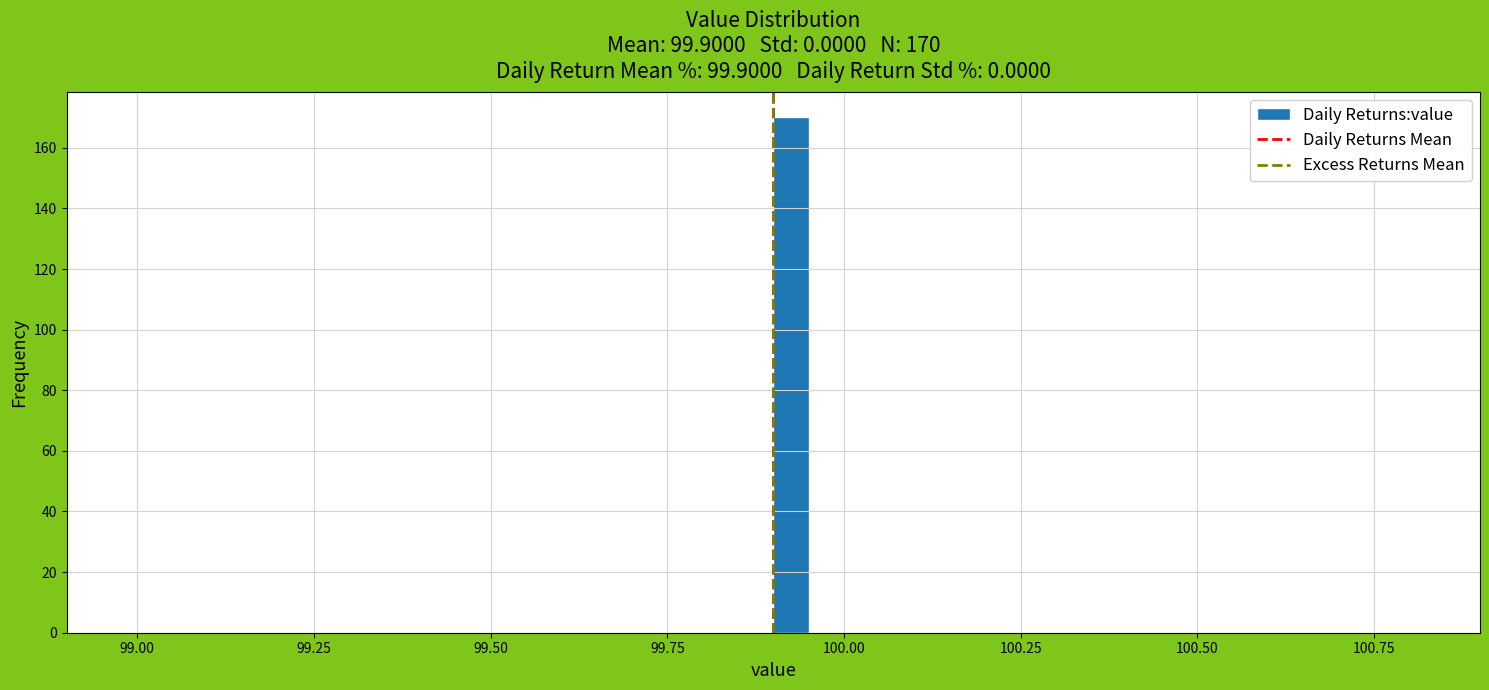

Read against the x-axis, roughly where is the centre of the tallest bar?

99.95